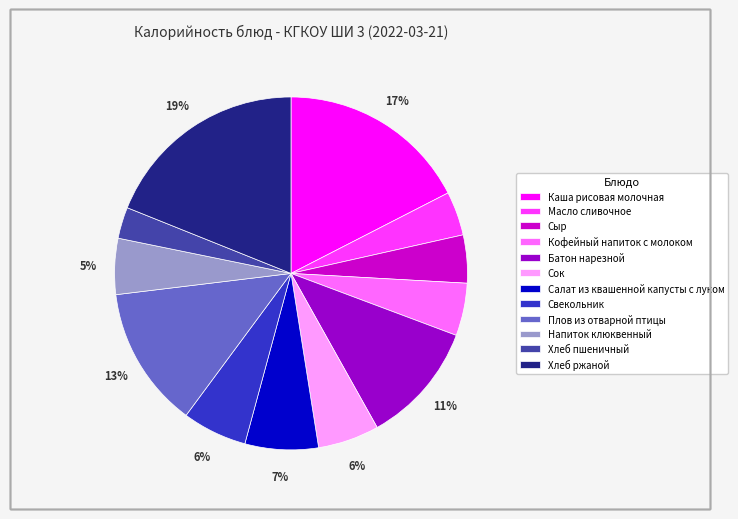

To the nearest percent, what is the difference between the Хлеб пшеничный and Салат из квашенной капусты с луком slice percentages?

4%